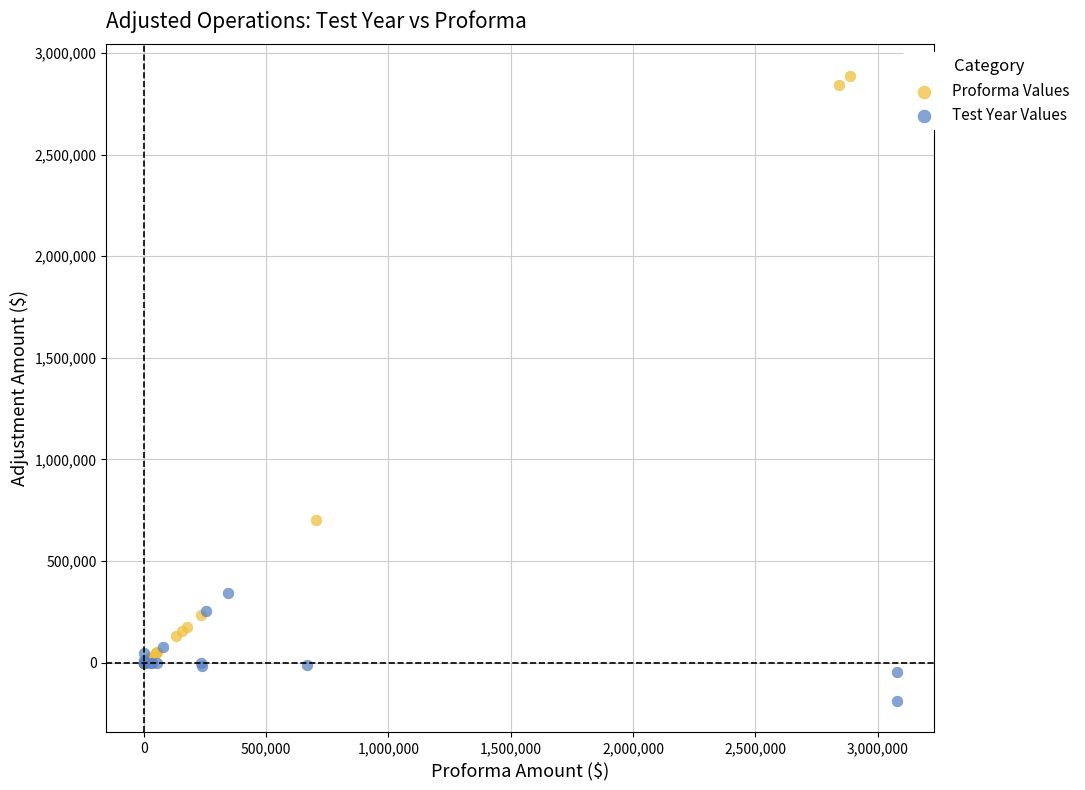

Which series contains the highest Y value?

Proforma Values